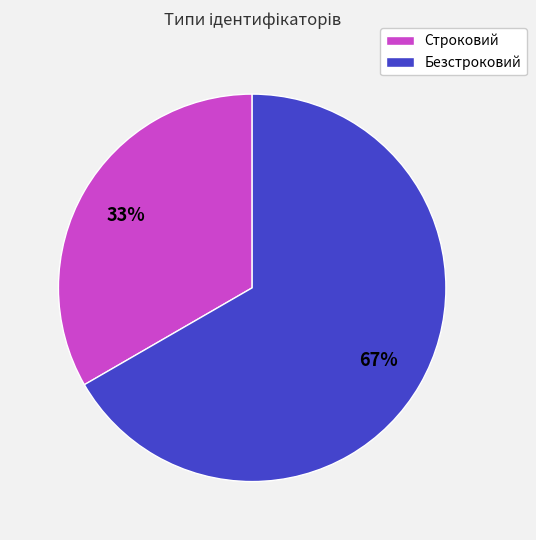

Which has a higher value, Строковий or Безстроковий?

Безстроковий